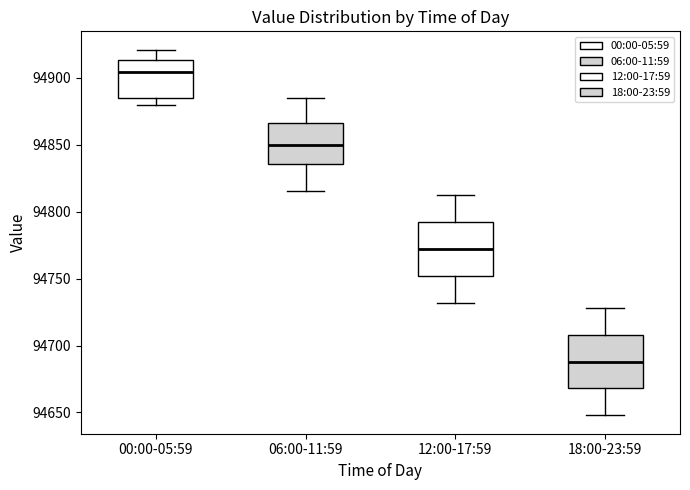

Where does the median line of the box for 00:00-05:59 sit on the y-axis? The values are not printed on the chart, so give them approximately, as read against the axis.

94905